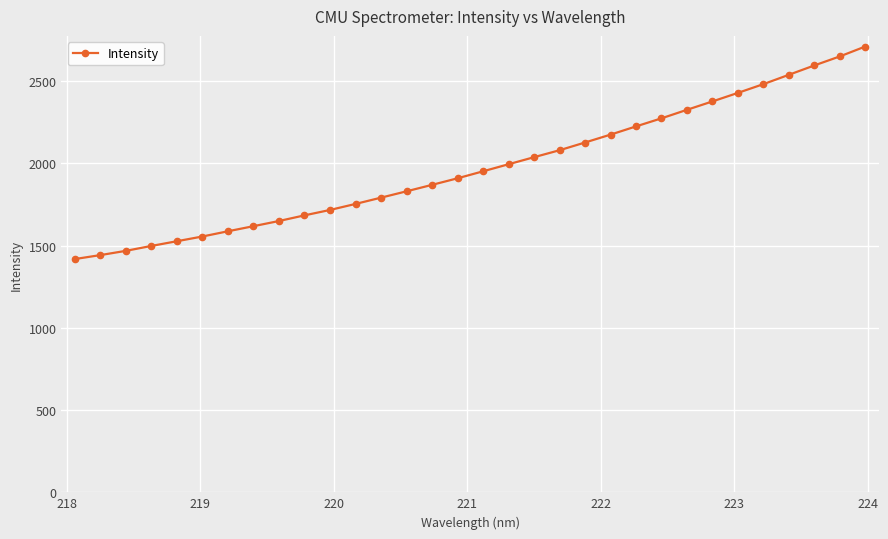

What is the average value?

1977.7